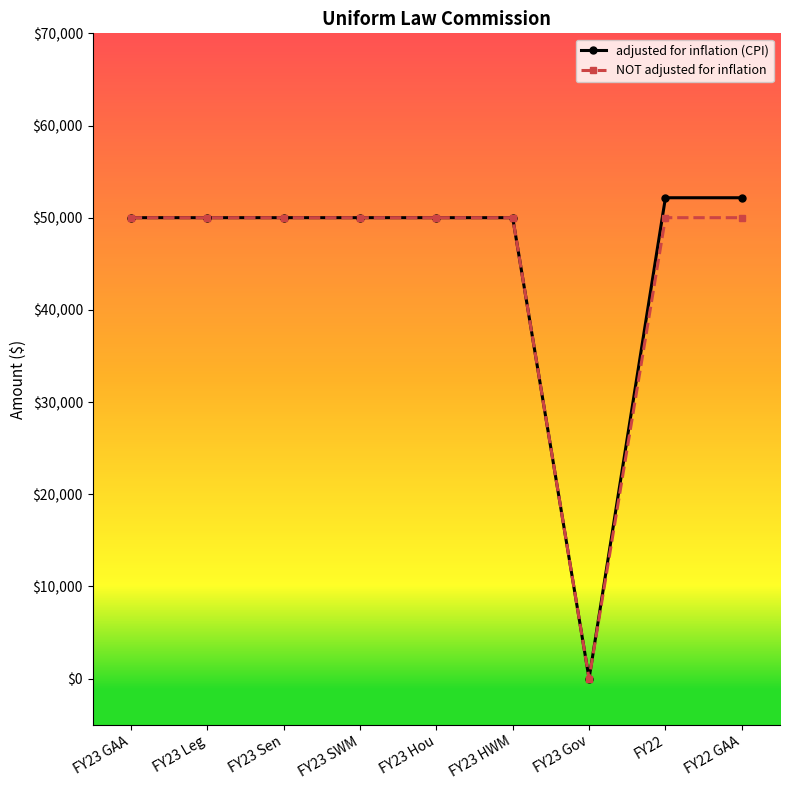

Is it true that NOT adjusted for inflation equals 23843 at FY23 Gov?

False